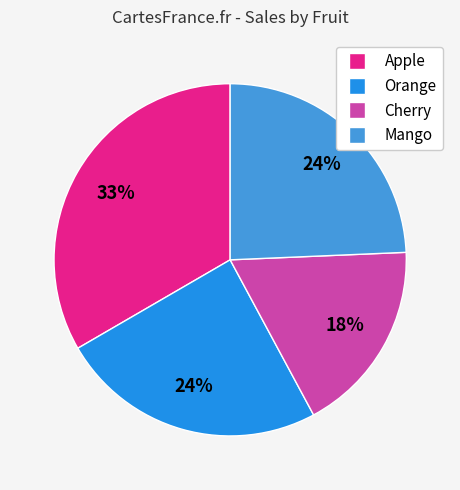

To the nearest percent, what is the average slice percentage?

25%